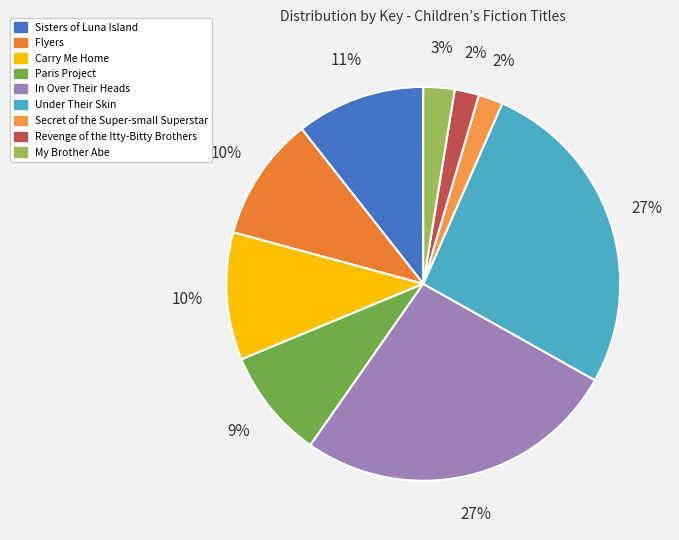

Does Flyers represent more than half of the total?

No